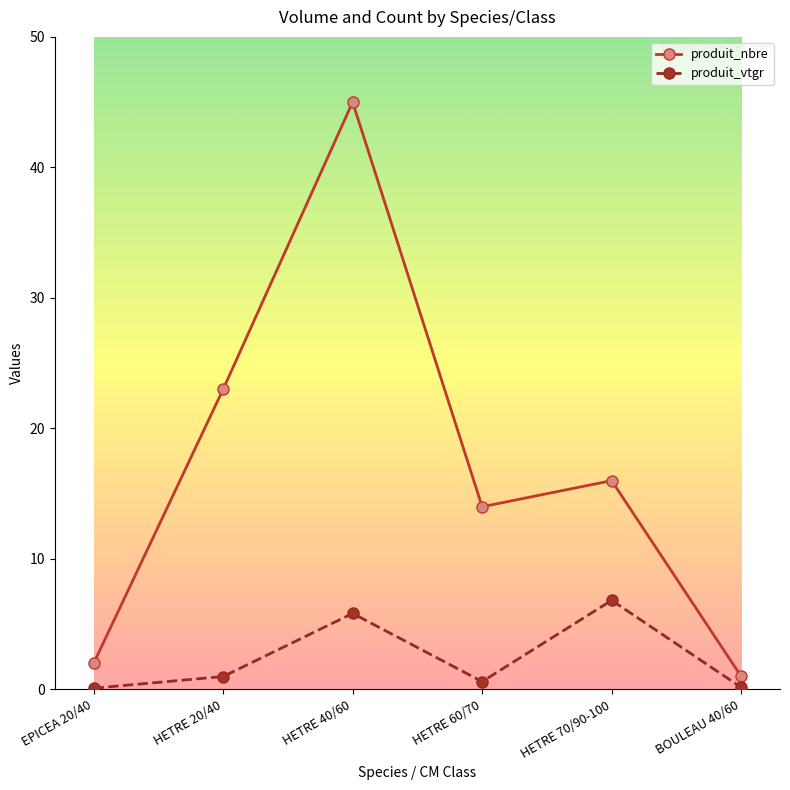

In produit_nbre, how many points are lower than both neighbors (excluding endpoints)?

1